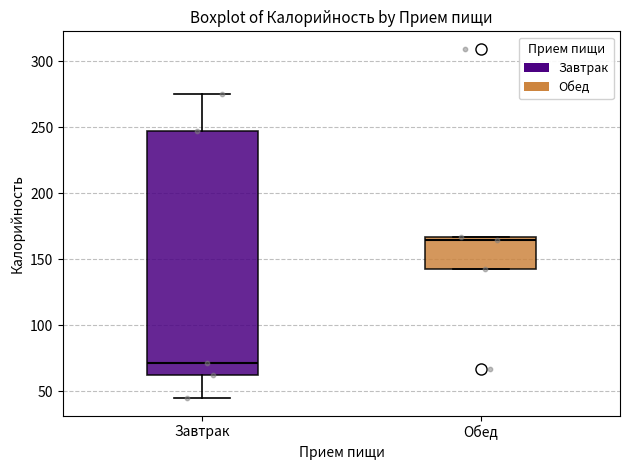

Reading left to right, transcribe this box plot: for each box, give where its median line is, the range the box spans, and where its two whiskers end, as read against the y-axis. The values are not printed on the chart, so give them approximately, as read against the axis.

Завтрак: median 70, box 65 to 245, whiskers 45 to 275
Обед: median 165 (just below the box's upper edge), box 140 to 165, whiskers 140 to 165